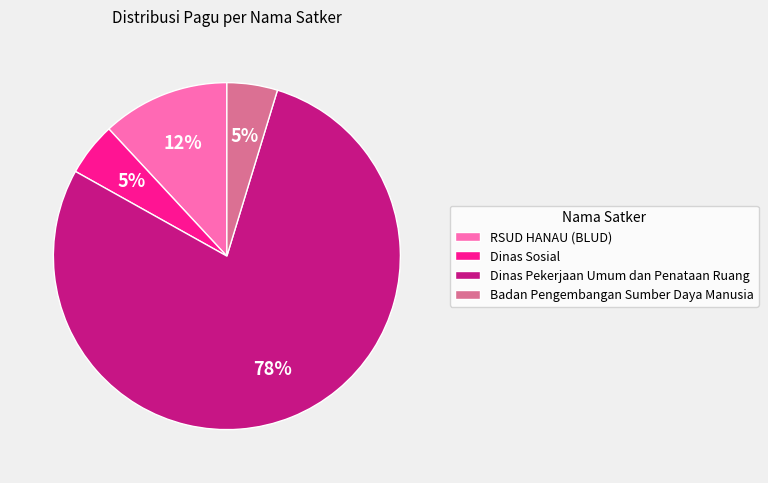

To the nearest percent, what is the average slice percentage?

25%